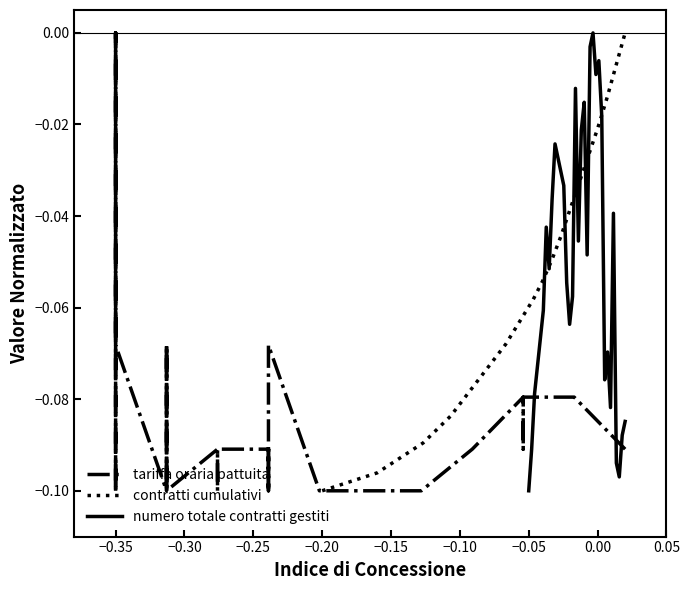

Is this an area chart (filled region under the line)?

No